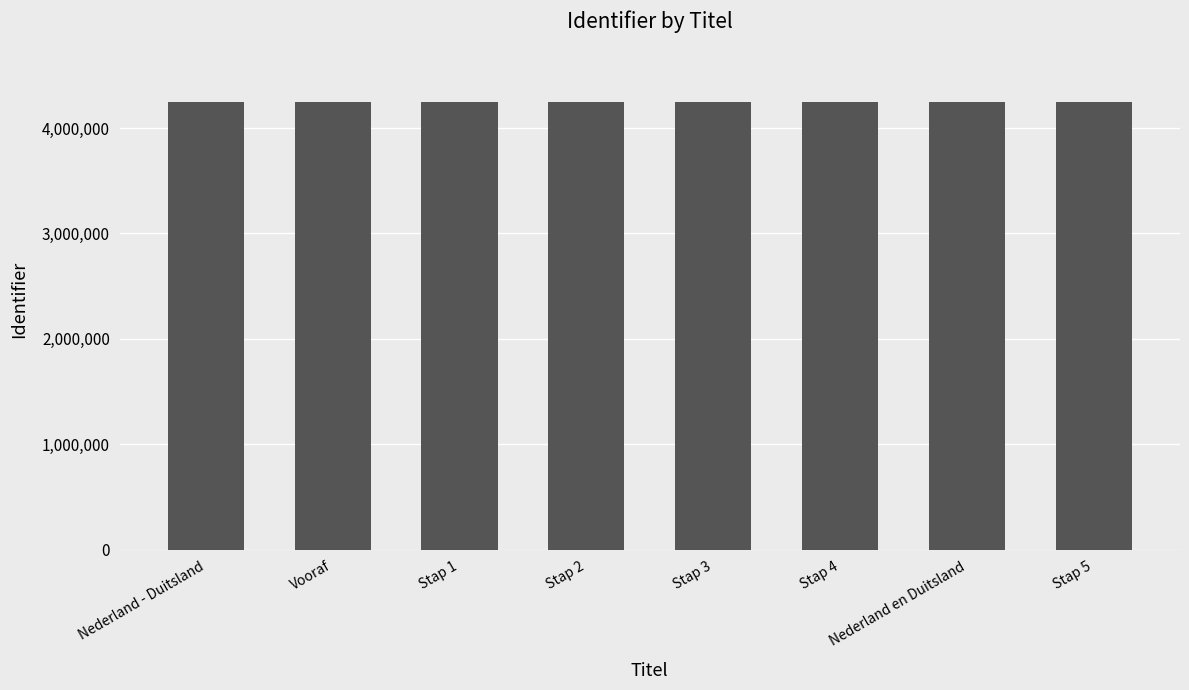

What is the maximum value shown in the chart?

4244926